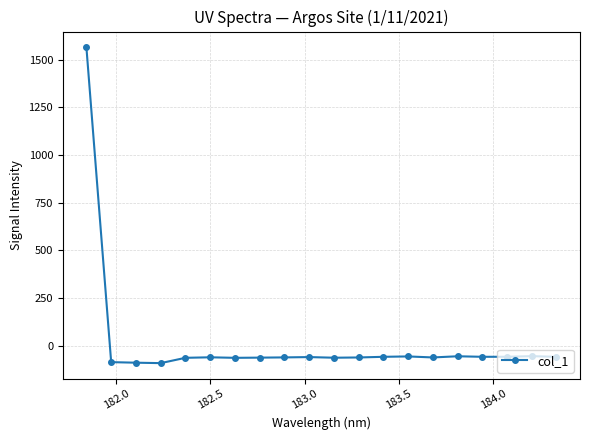

True or false: the data has more than 2 interior local peaks.

True